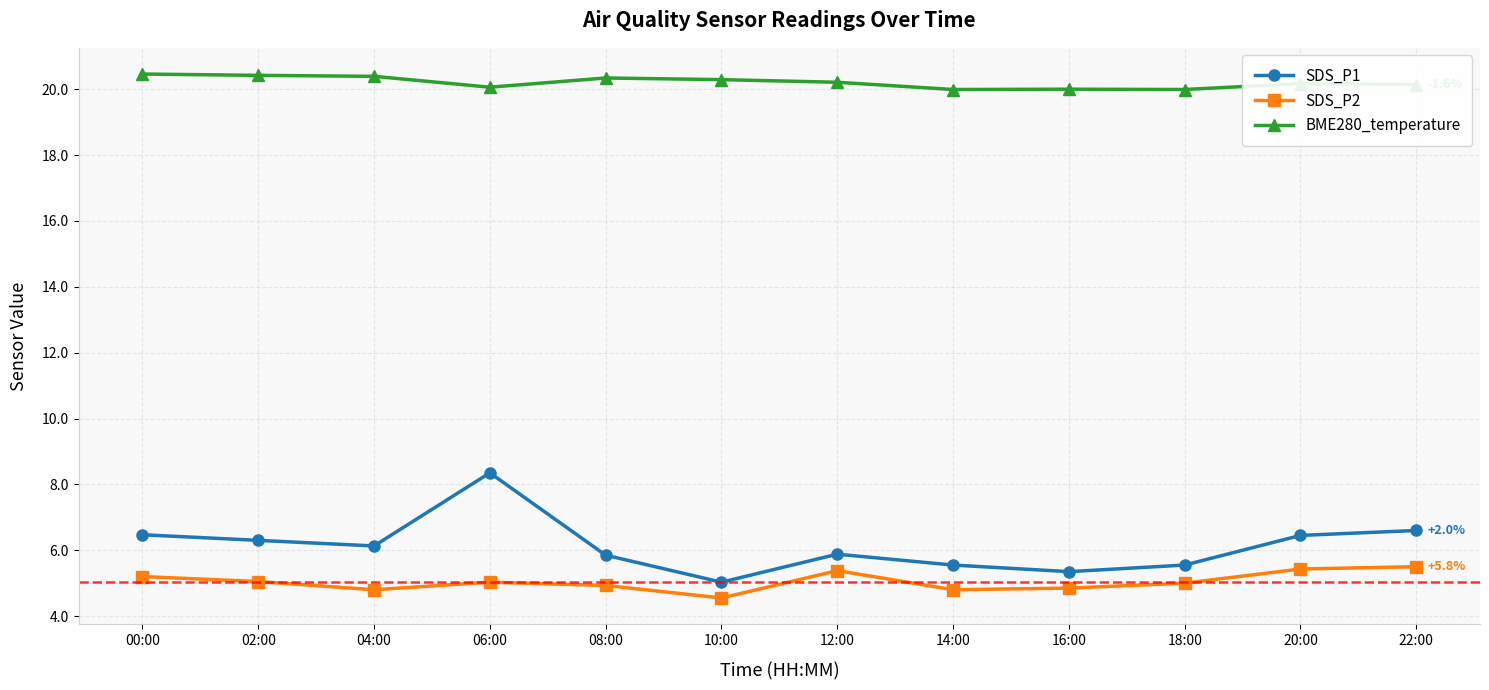

Which series has the largest total across all categories?

BME280_temperature